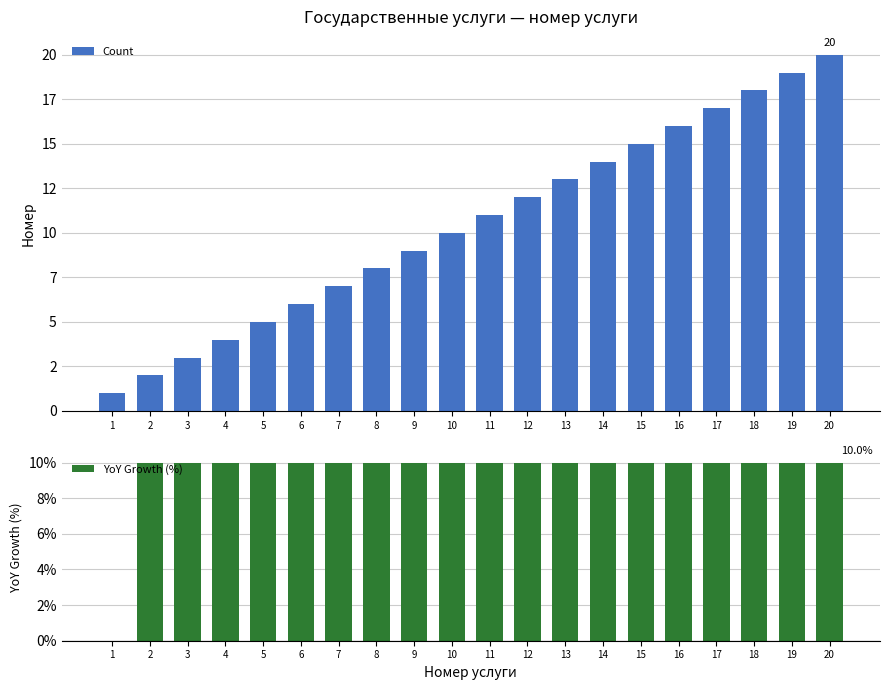

At which category does the chart reach its minimum across all series?

1